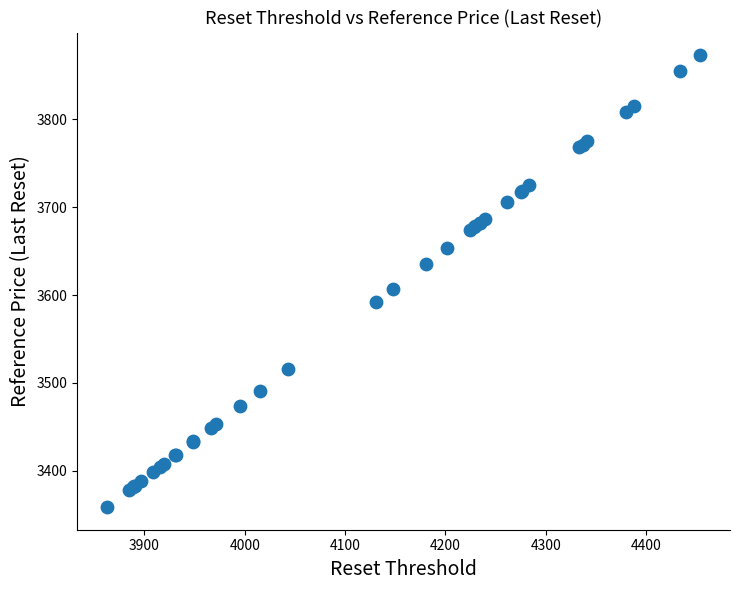

What Y value in the scatter plot is closest to 3615?

3606.7